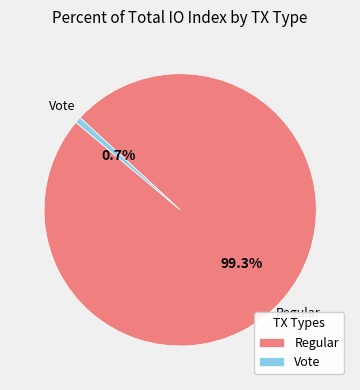

Which category accounts for the majority?

Regular